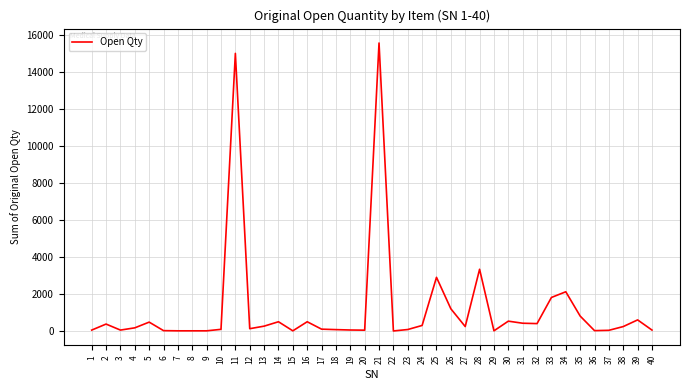

What is the greatest value displayed?

15560